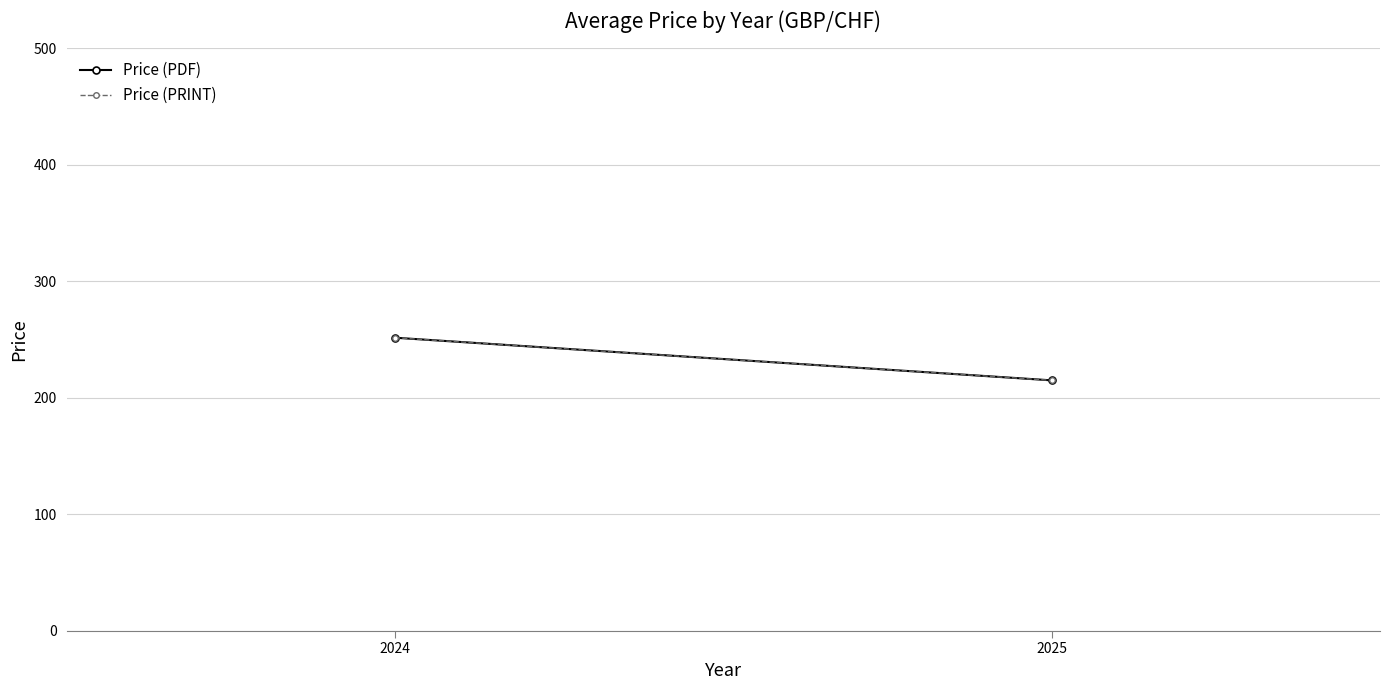

The Price (PRINT) series shows 393.1 at 2024. True or false?

False